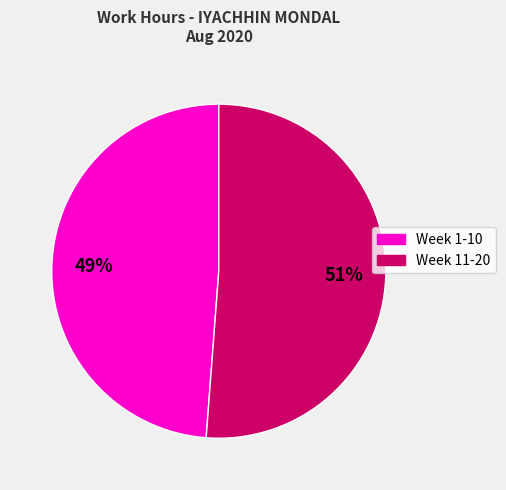

To the nearest percent, what is the difference between the largest and smallest slice percentages?

2%